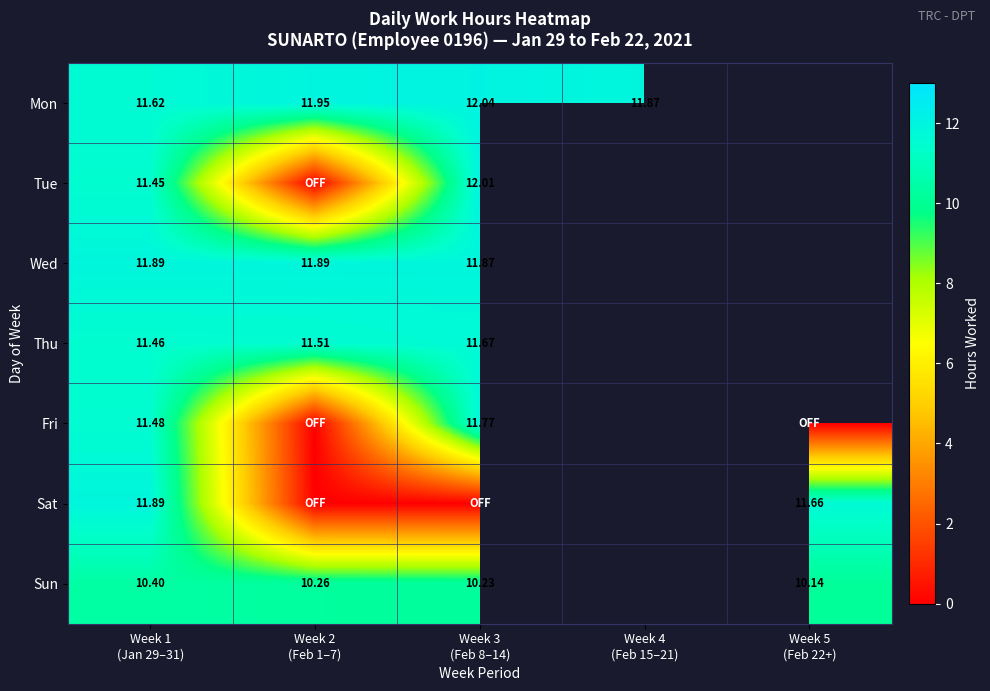

At which category is the sum across all series the highest?

Week 1
(Jan 29–31)